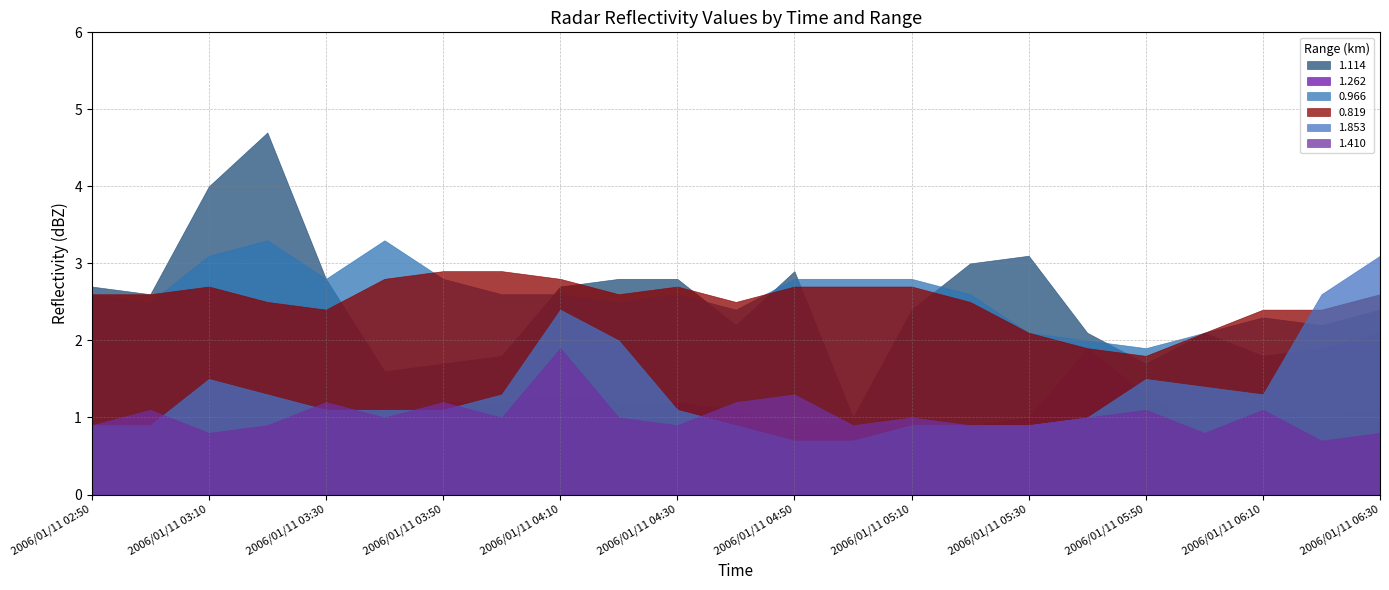

Reading left to right, transcribe all the data shown in this chart.

1.114: 2.7	2.6	4.0	4.7	2.8	1.6	1.7	1.8	2.7	2.8	2.8	2.2	2.9	1.0	2.4	3.0	3.1	2.1	1.7	2.1	1.8	1.9	2.1
1.262: 0.9	1.1	0.8	0.9	1.2	1.0	1.2	1.2	1.3	1.2	1.2	1.1	0.9	0.9	0.9	0.9	1.0	1.9	1.3	0.8	1.1	1.0	1.1
0.966: 2.6	2.5	3.1	3.3	2.8	3.3	2.8	2.6	2.6	2.5	2.6	2.4	2.8	2.8	2.8	2.6	2.1	2.0	1.9	2.1	2.3	2.2	2.4
0.819: 2.6	2.6	2.7	2.5	2.4	2.8	2.9	2.9	2.8	2.6	2.7	2.5	2.7	2.7	2.7	2.5	2.1	1.9	1.8	2.1	2.4	2.4	2.6
1.853: 0.9	0.9	1.5	1.3	1.1	1.1	1.1	1.3	2.4	2.0	1.1	0.9	0.7	0.7	0.9	0.9	0.9	1.0	1.5	1.4	1.3	2.6	3.1
1.410: 0.9	1.1	0.8	0.9	1.2	1.0	1.2	1.0	1.9	1.0	0.9	1.2	1.3	0.9	1.0	0.9	0.9	1.0	1.1	0.8	1.1	0.7	0.8